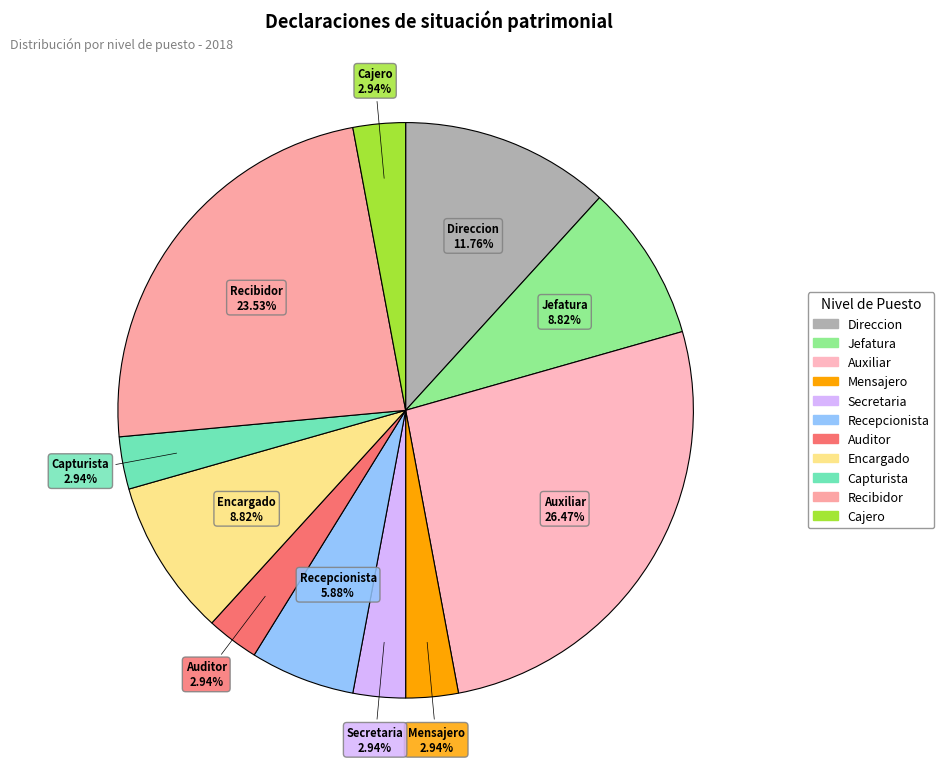

What is the largest slice in the pie chart?

Auxiliar